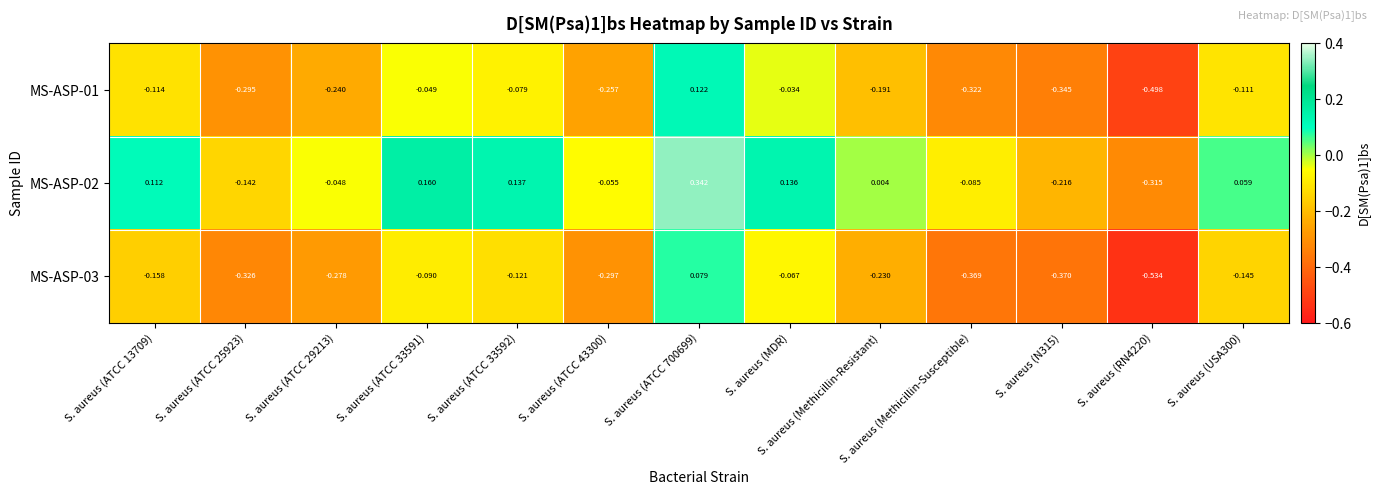

Where is MS-ASP-03 nearest to the value 0?

S. aureus (MDR)